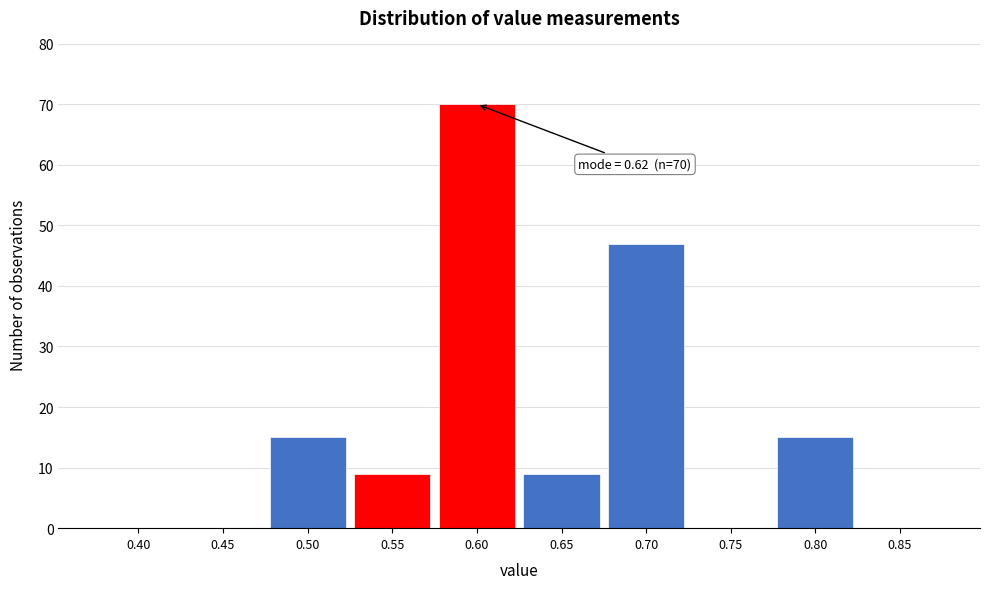

Reading right to left, what are all the values shown in this chart?

0.85=0	0.80=15	0.75=0	0.70=47	0.65=9	0.60=70	0.55=9	0.50=15	0.45=0	0.40=0